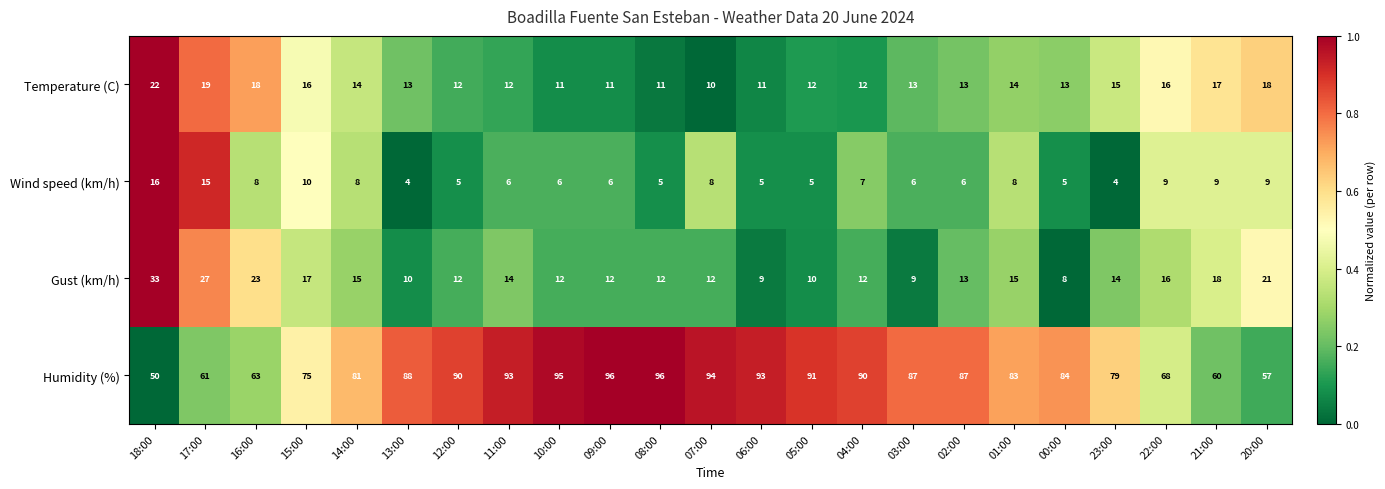

Which series has the largest total across all categories?

Humidity (%)